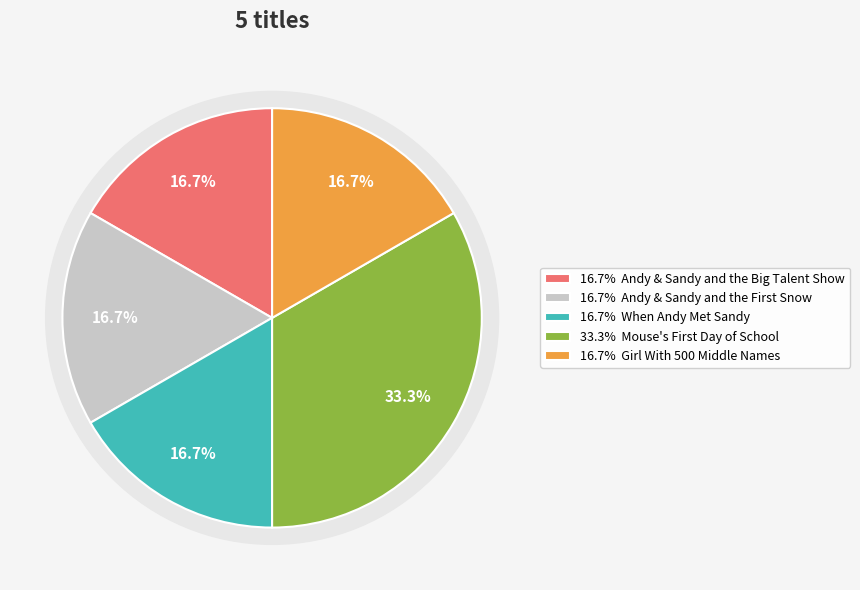

How many slices are in this pie chart?

5